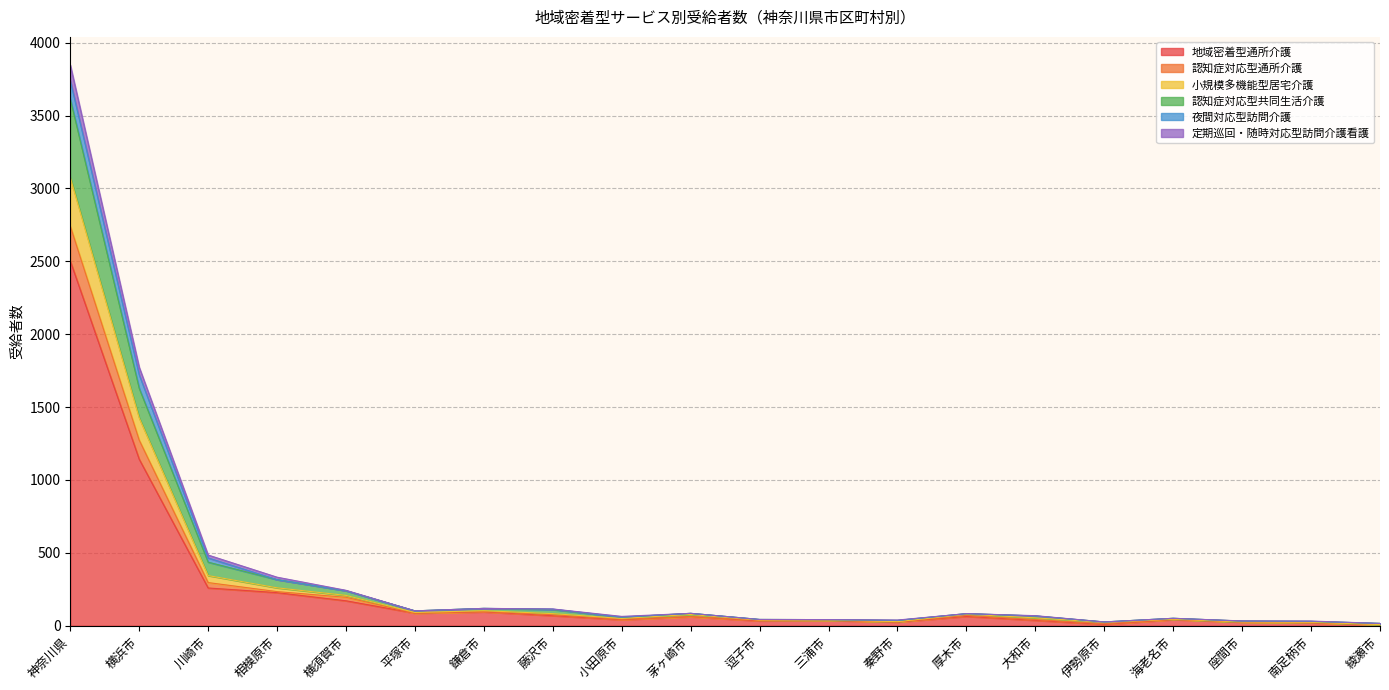

In 定期巡回・随時対応型訪問介護看護, how many points are higher than both neighbors (excluding endpoints)?

4